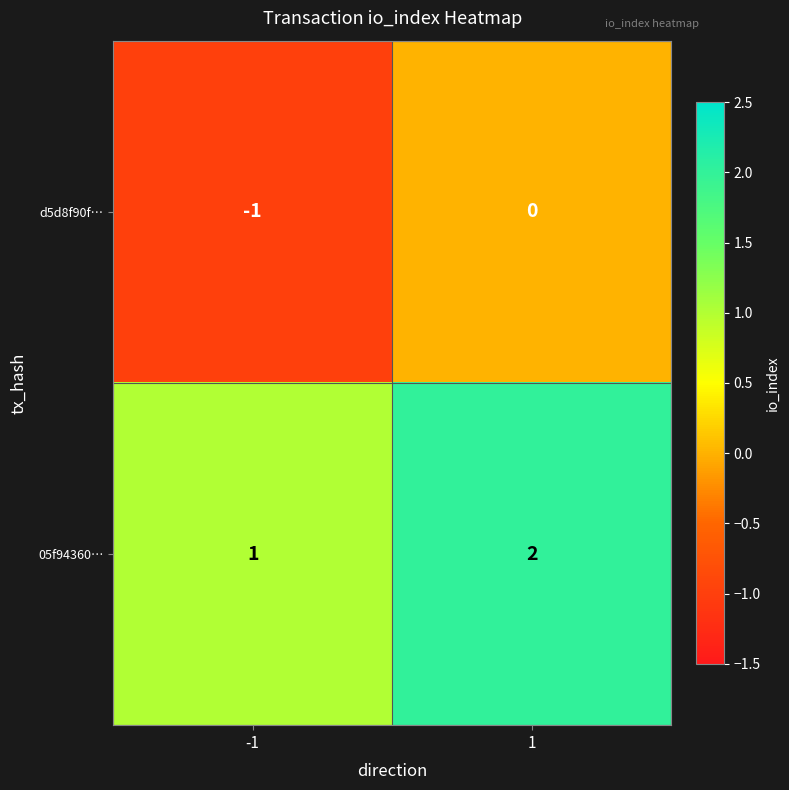

Rank the categories by 05f94360… value from highest to lowest.

1, -1